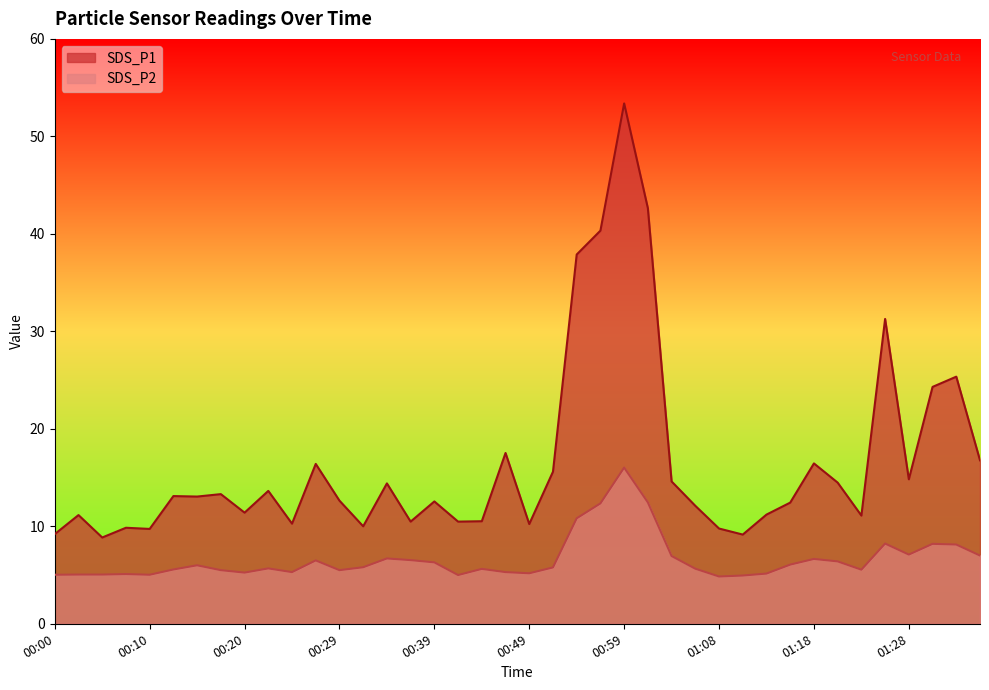

True or false: SDS_P2 and SDS_P1 intersect in this chart.

False